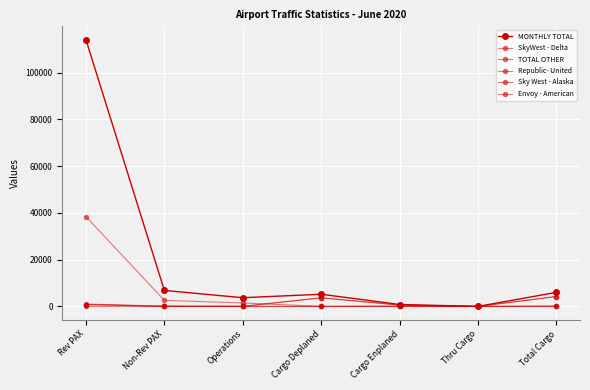

Reading left to right, extract all data points from this chart.

MONTHLY TOTAL: Rev PAX=114137	Non-Rev PAX=6827	Operations=3713	Cargo Deplaned=5197	Cargo Enplaned=805	Thru Cargo=0	Total Cargo=6002
SkyWest - Delta: Rev PAX=38416	Non-Rev PAX=2576	Operations=1468	Cargo Deplaned=0	Cargo Enplaned=0	Thru Cargo=0	Total Cargo=0
TOTAL OTHER: Rev PAX=769	Non-Rev PAX=56	Operations=18	Cargo Deplaned=3659	Cargo Enplaned=566	Thru Cargo=0	Total Cargo=4225
Republic- United: Rev PAX=0	Non-Rev PAX=0	Operations=0	Cargo Deplaned=0	Cargo Enplaned=0	Thru Cargo=0	Total Cargo=0
Sky West - Alaska: Rev PAX=1014	Non-Rev PAX=100	Operations=27	Cargo Deplaned=14	Cargo Enplaned=202	Thru Cargo=0	Total Cargo=216
Envoy - American: Rev PAX=769	Non-Rev PAX=56	Operations=18	Cargo Deplaned=3659	Cargo Enplaned=566	Thru Cargo=0	Total Cargo=4225